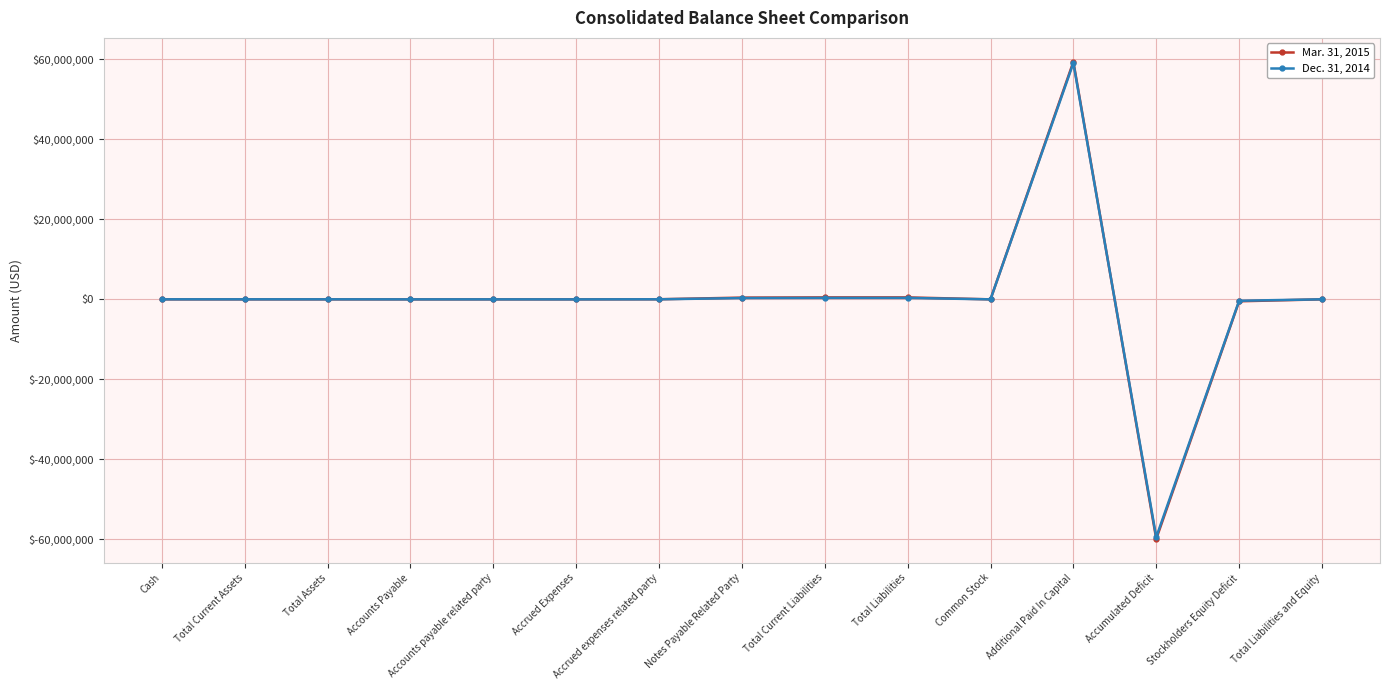

After their last crossing, which series has the higher values: Dec. 31, 2014 or Mar. 31, 2015?

Dec. 31, 2014